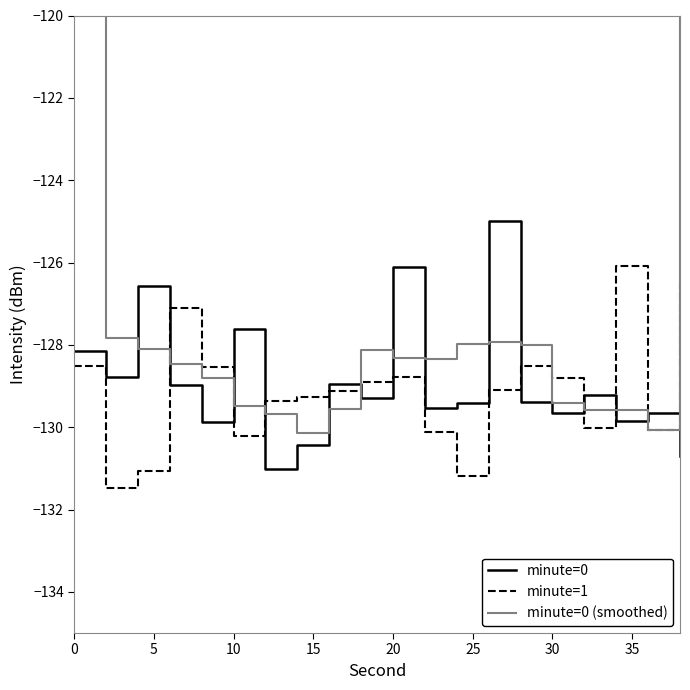

True or false: minute=0 (smoothed) and minute=1 cross at least once.

True